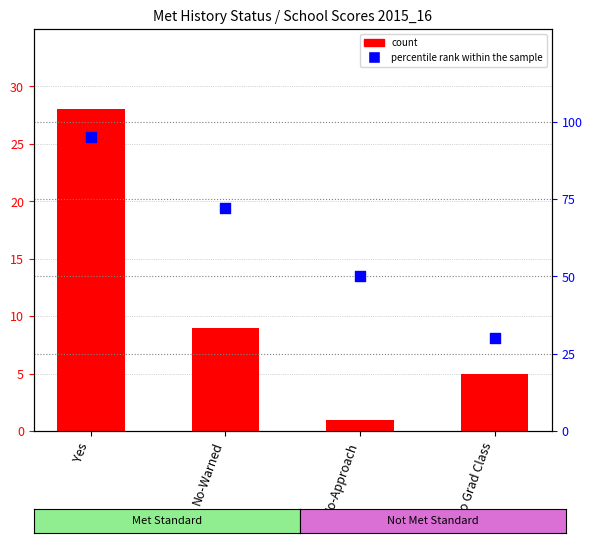

At how many categories does at least one series exceed 14?

4